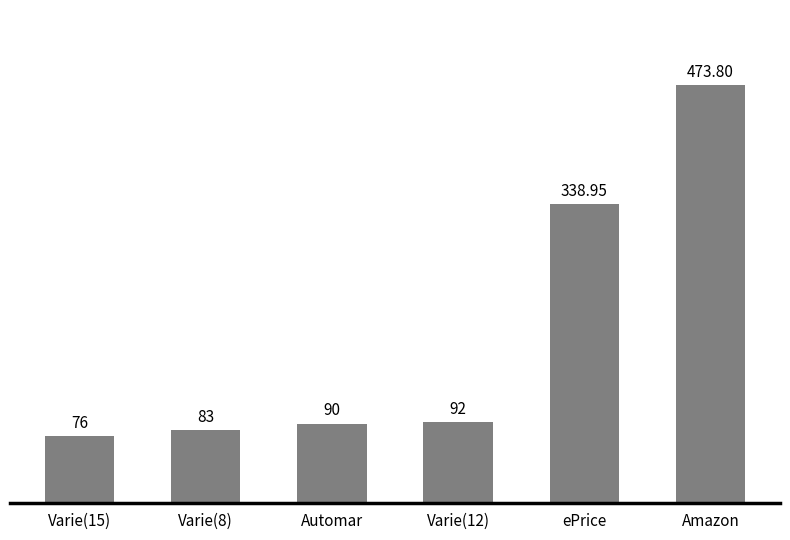

How many categories are shown in the chart?

6